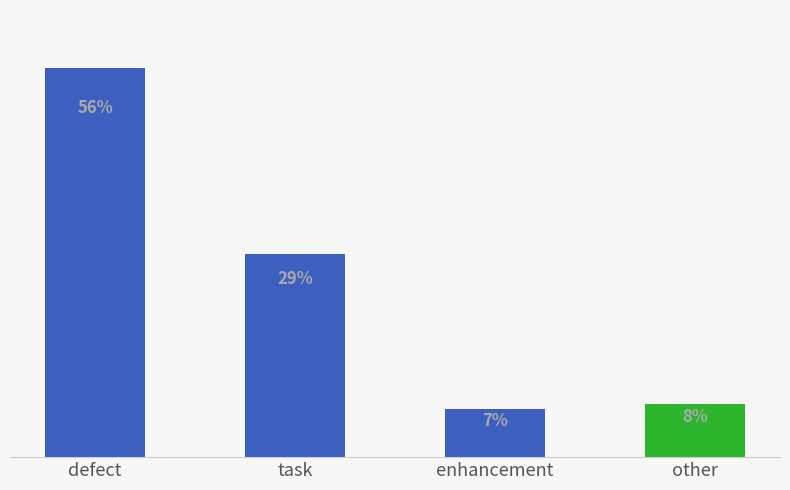

Which has a higher value, other or enhancement?

other